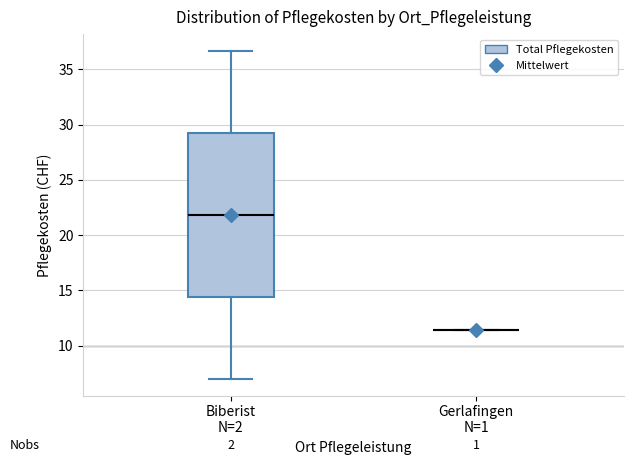

Comparing the boxes themselves (not the whiskers), which one is the tallest?

Biberist N=2